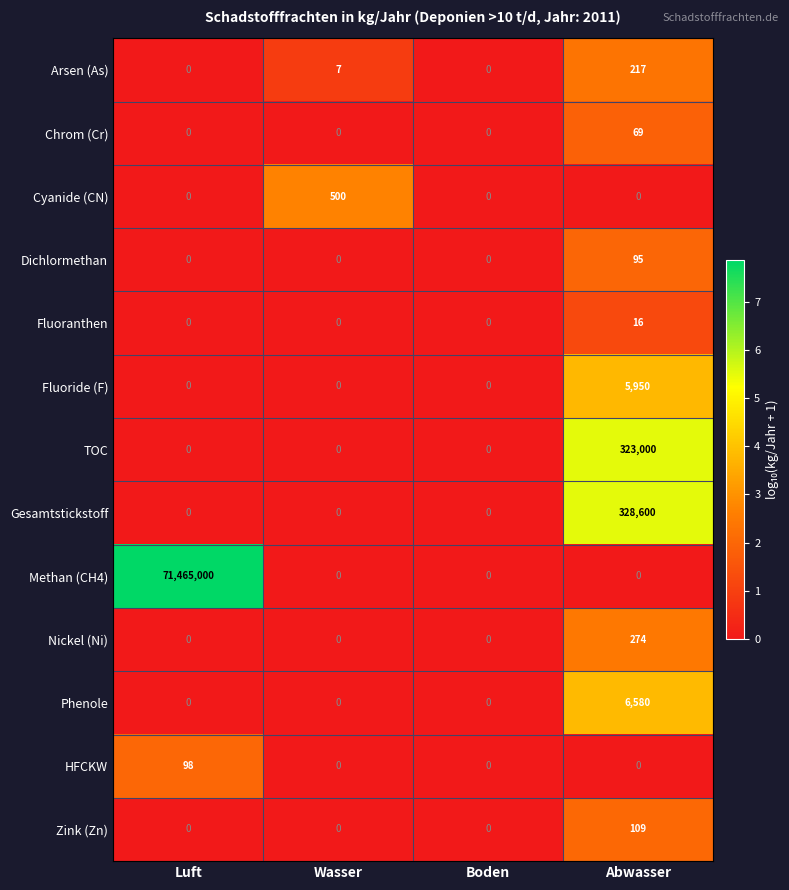

What is the maximum value shown in the chart?

71465000